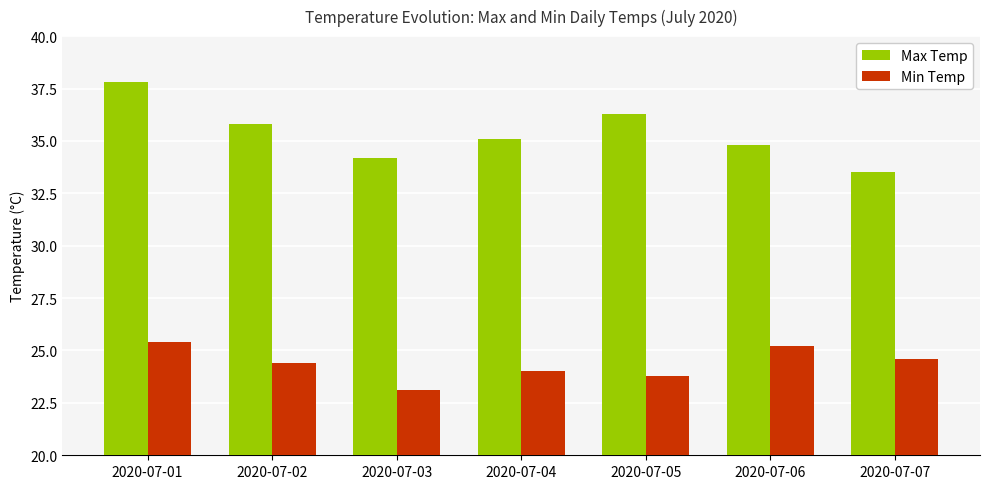

Where is Min Temp nearest to the value 24?

2020-07-04